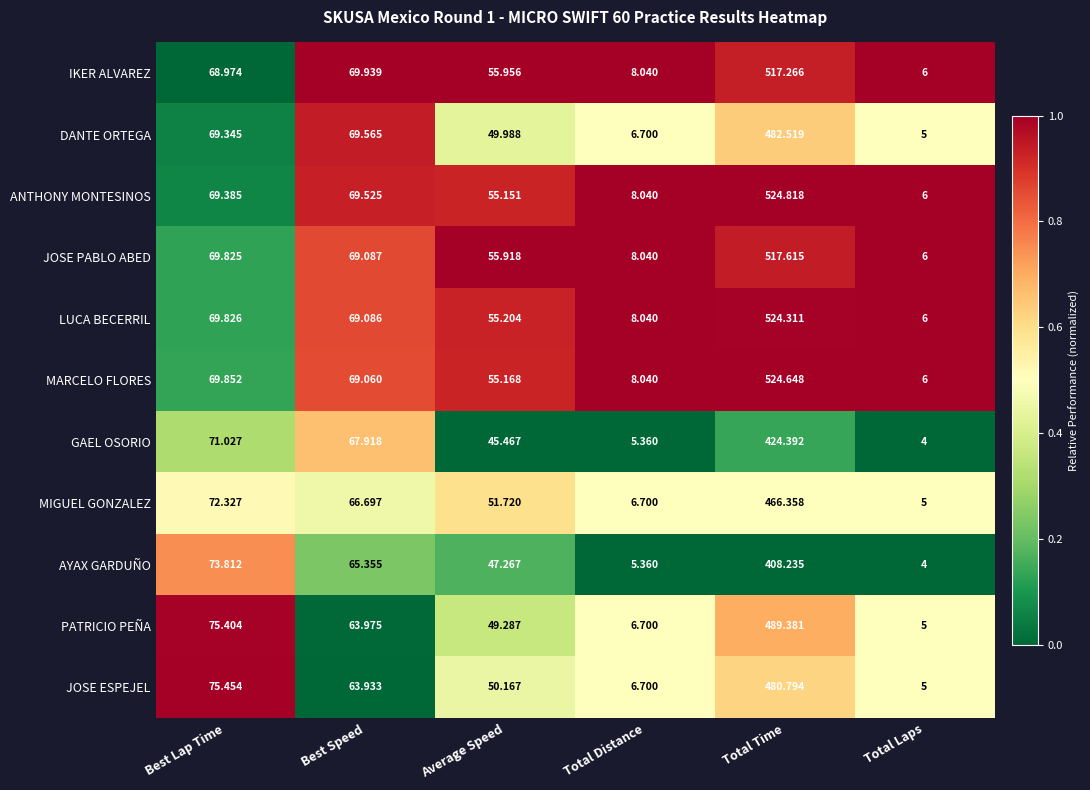

Between Best Lap Time and Total Distance, which series saw the biggest shift?

JOSE ESPEJEL